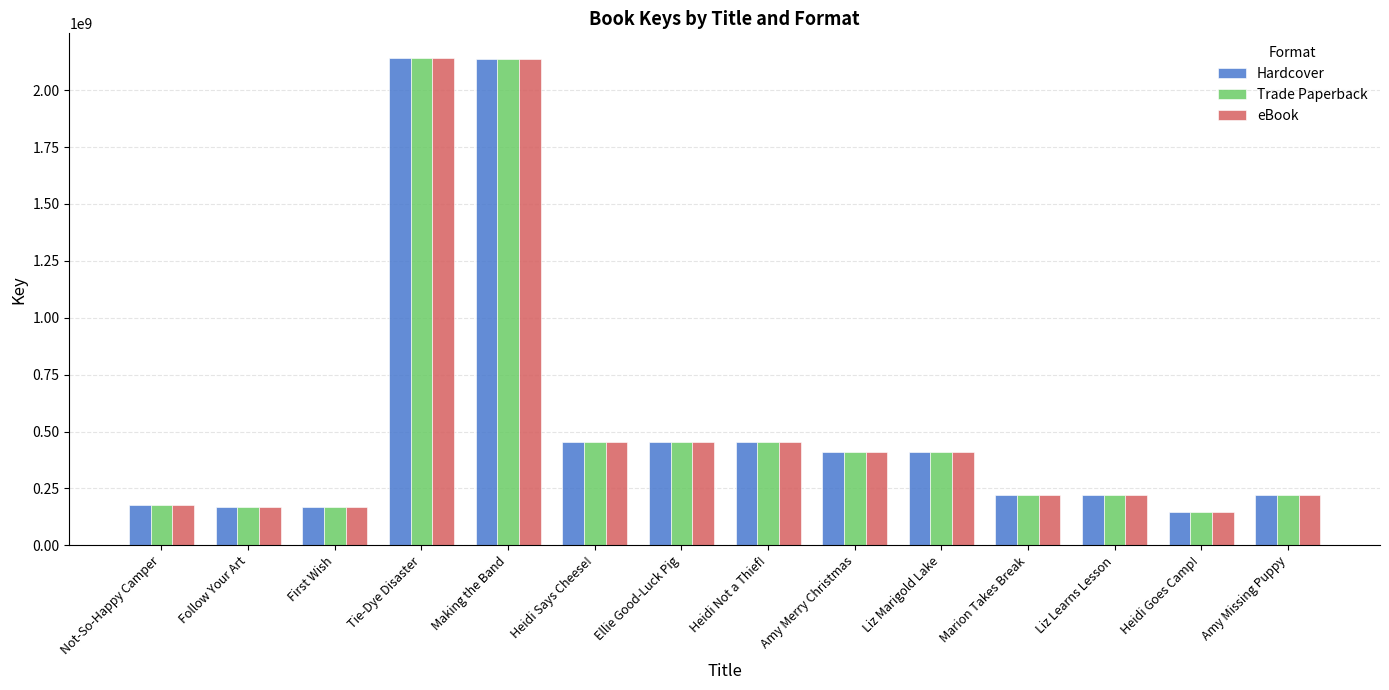

How many data points does each series have?

14